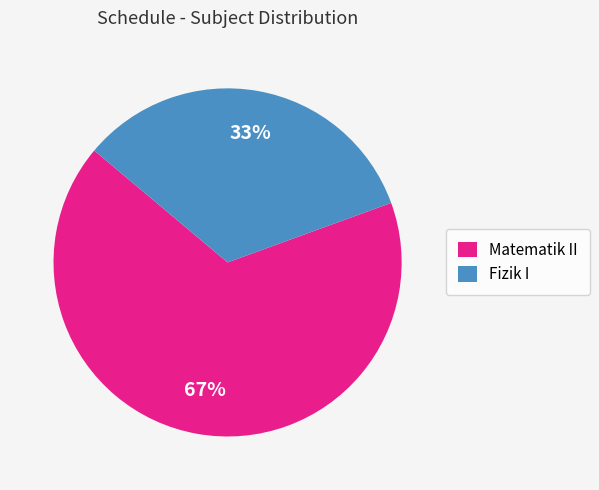

Rank the categories by value from lowest to highest.

Fizik I, Matematik II